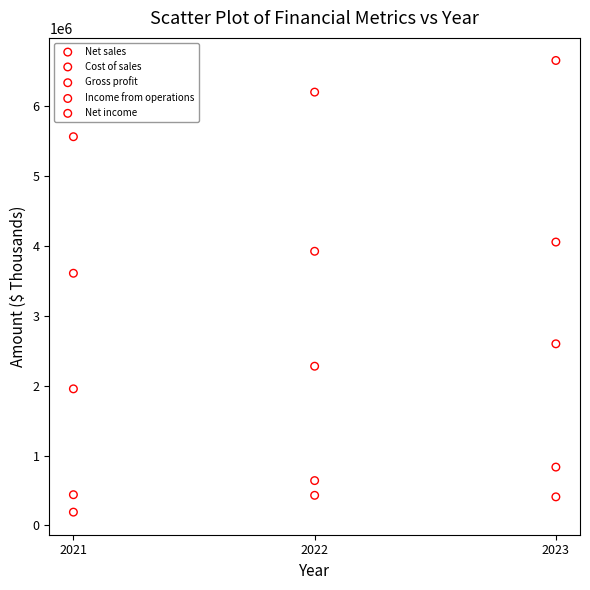

Across all series, what Y value is closest to 3421719?

3608527